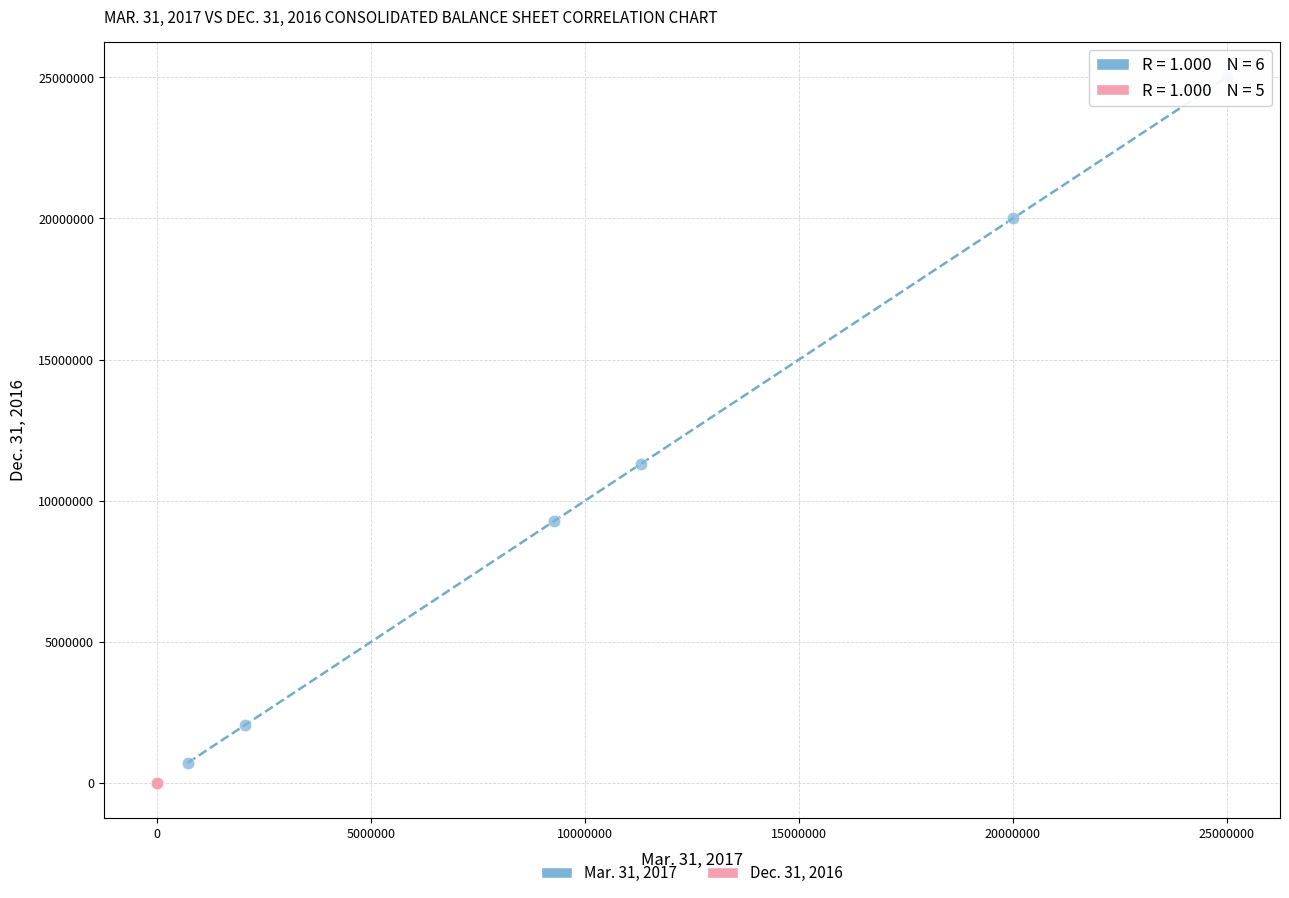

What are all the series names shown in the legend?

Mar. 31, 2017, Dec. 31, 2016